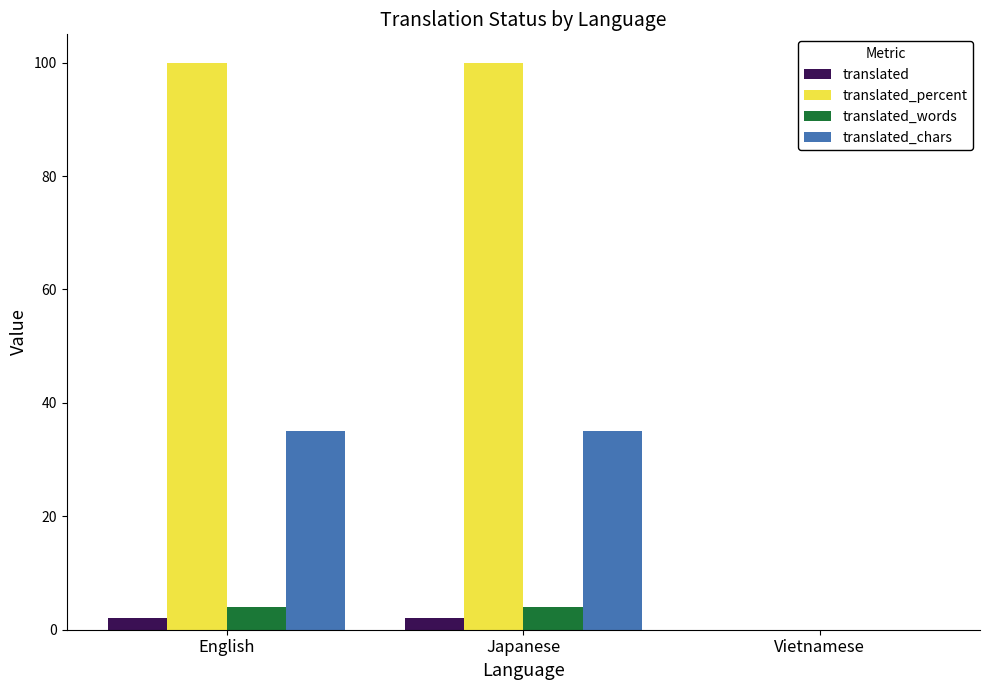

Which series changed the most between Japanese and Vietnamese?

translated_percent